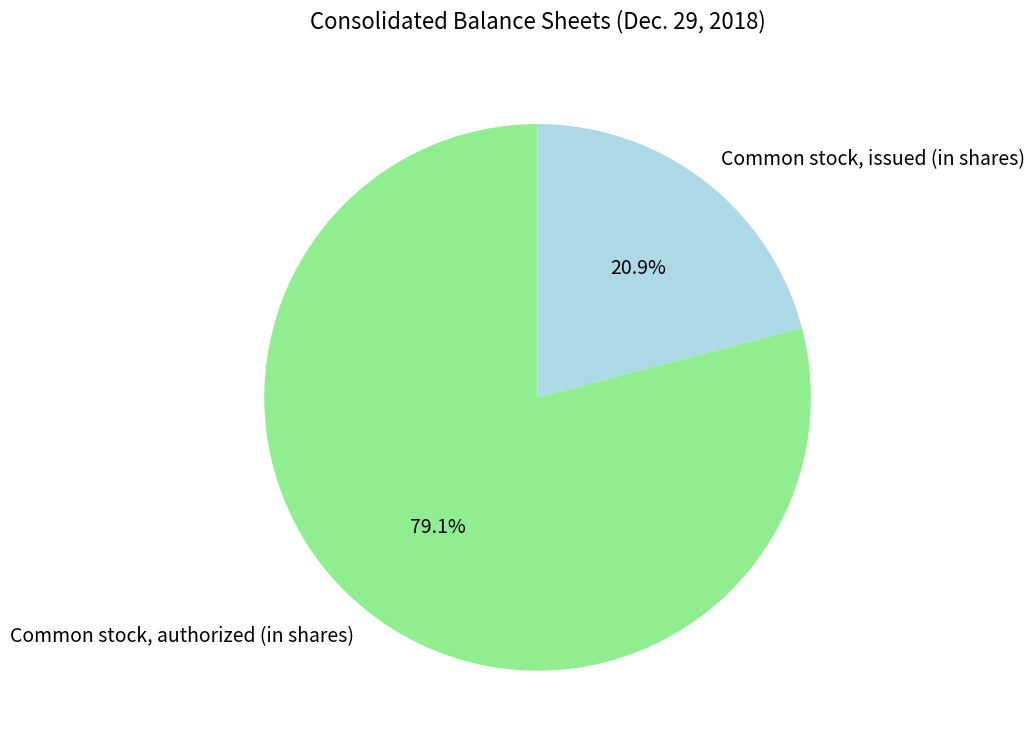

Does any single category account for the majority?

Yes